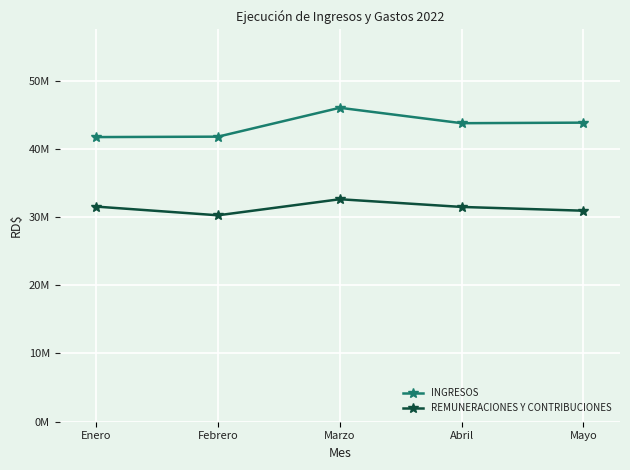

List the series in order of their peak value, lowest first.

REMUNERACIONES Y CONTRIBUCIONES, INGRESOS